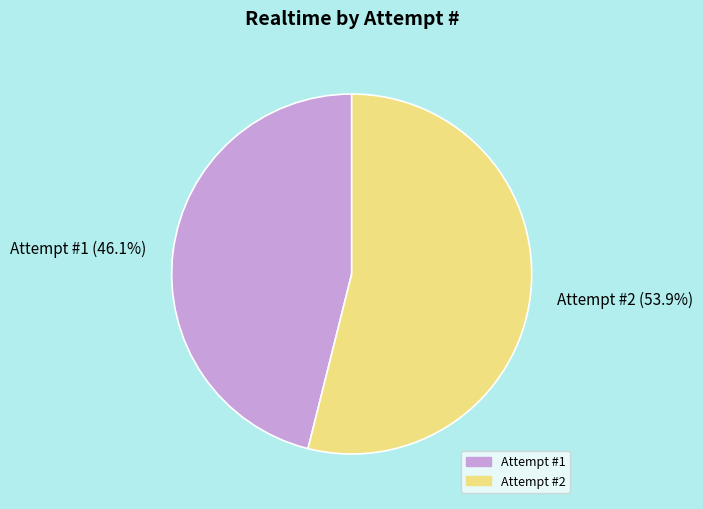

Combined, what portion of the pie is Attempt #2 (53.9%) and Attempt #1 (46.1%)?

100.0%